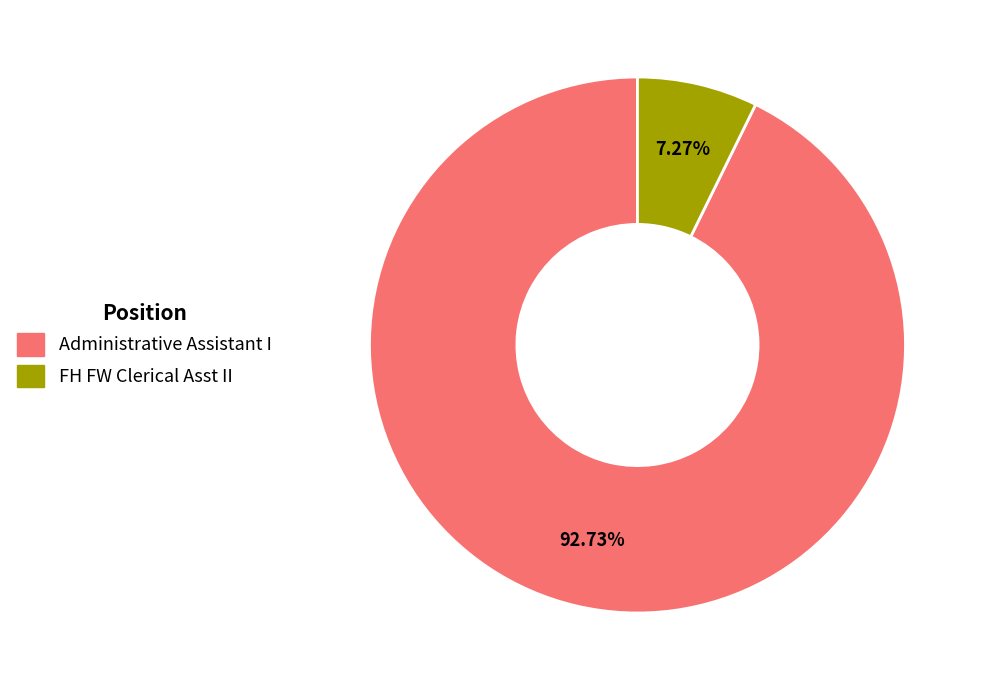

What is the majority slice?

Administrative Assistant I